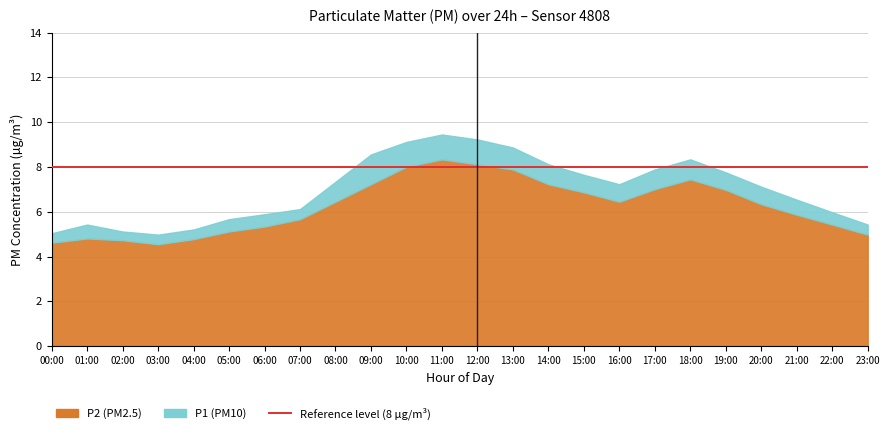

List the labels in order of P1 value, smallest first.

03:00, 00:00, 02:00, 04:00, 01:00, 23:00, 05:00, 06:00, 22:00, 07:00, 21:00, 20:00, 16:00, 08:00, 15:00, 19:00, 17:00, 14:00, 18:00, 09:00, 13:00, 10:00, 12:00, 11:00